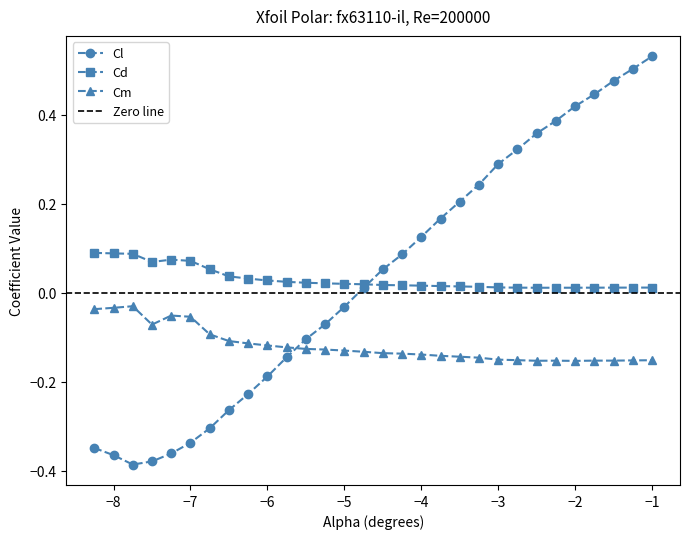

True or false: Cm and Cd intersect in this chart.

False